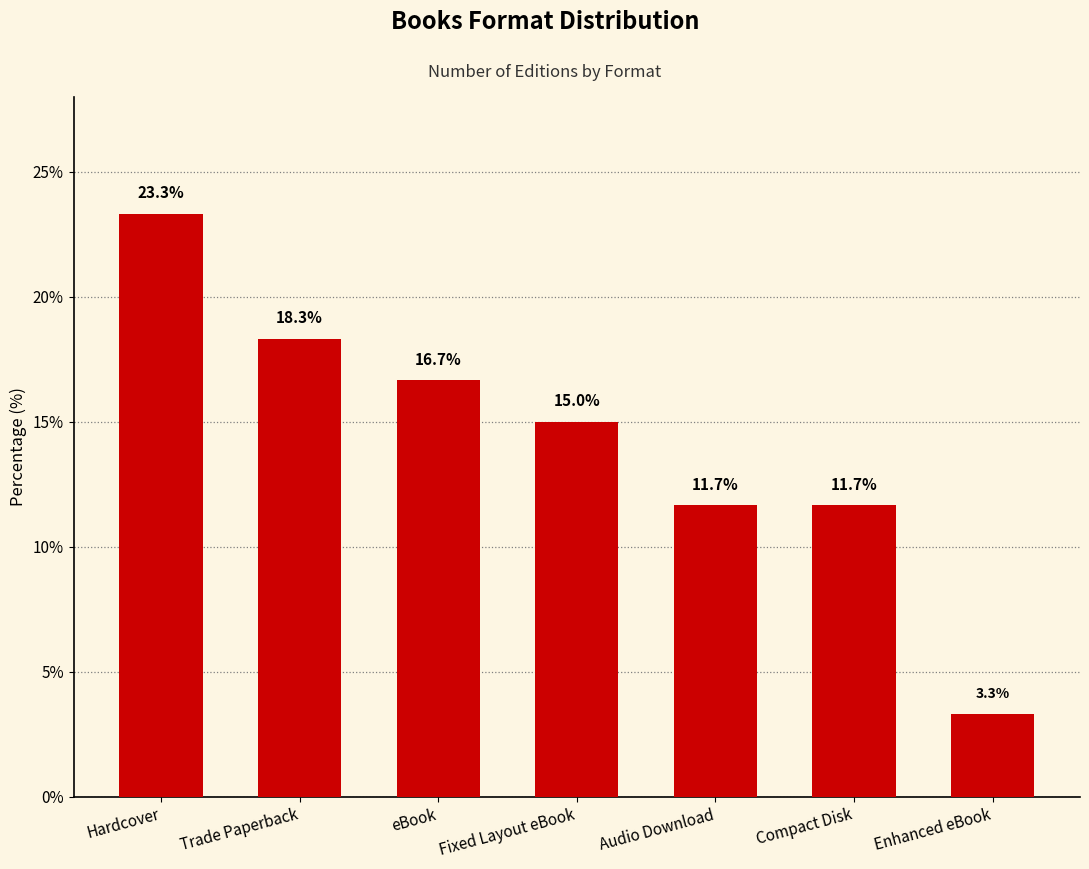

Between Enhanced eBook and Audio Download, which is larger?

Audio Download